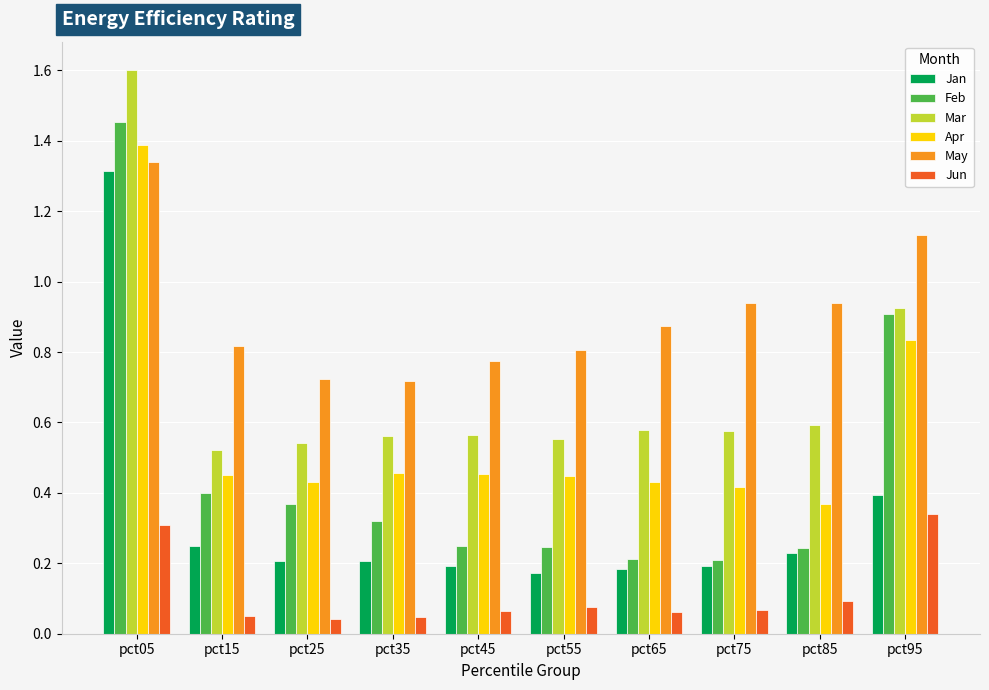

Which category has the highest value in the Apr series?

pct05